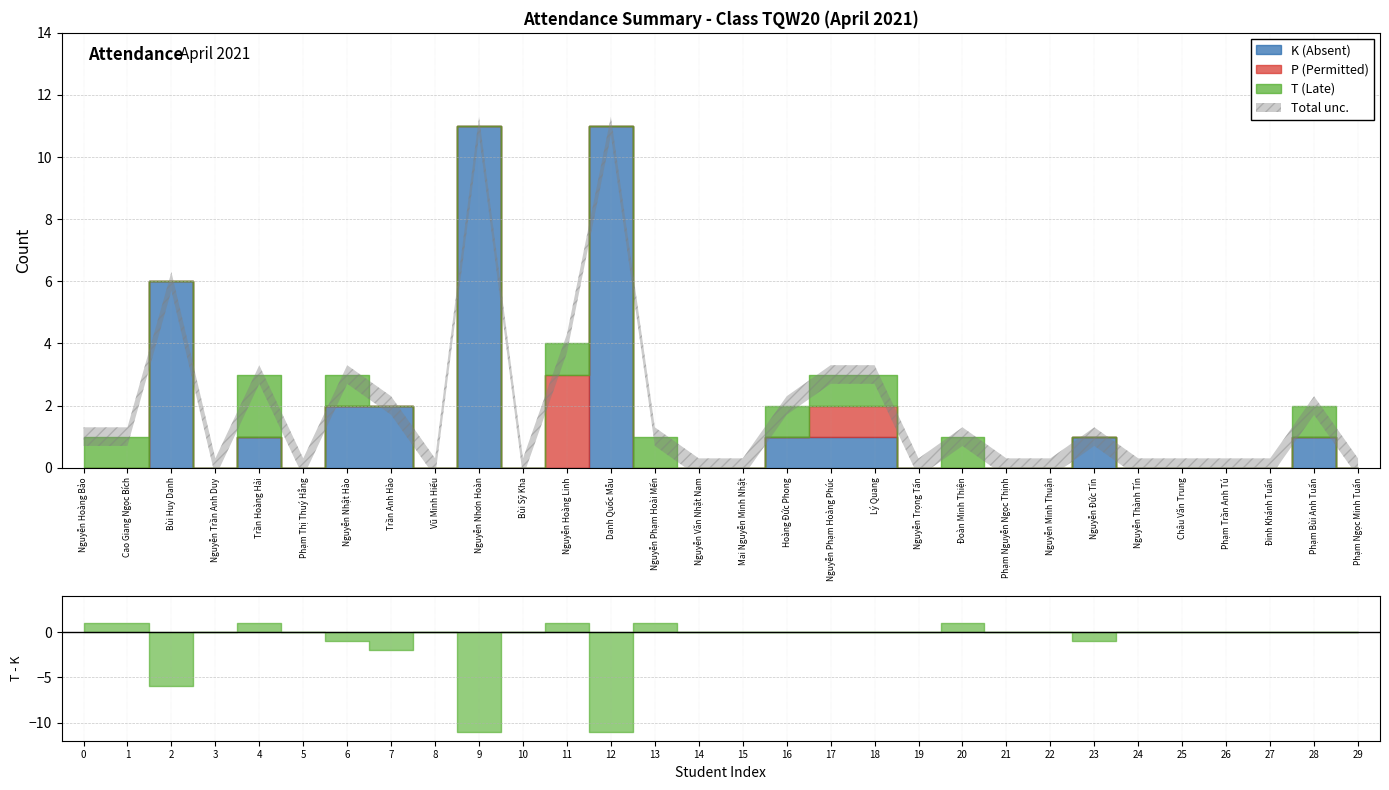

Reading left to right, what are all the values shown in this chart?

K (Absent): 0	0	6	0	1	0	2	2	0	11	0	0	11	0	0	0	1	1	1	0	0	0	0	1	0	0	0	0	1	0
P (Permitted): 0	0	0	0	0	0	0	0	0	0	0	3	0	0	0	0	0	1	1	0	0	0	0	0	0	0	0	0	0	0
T (Late): 1	1	0	0	2	0	1	0	0	0	0	1	0	1	0	0	1	1	1	0	1	0	0	0	0	0	0	0	1	0